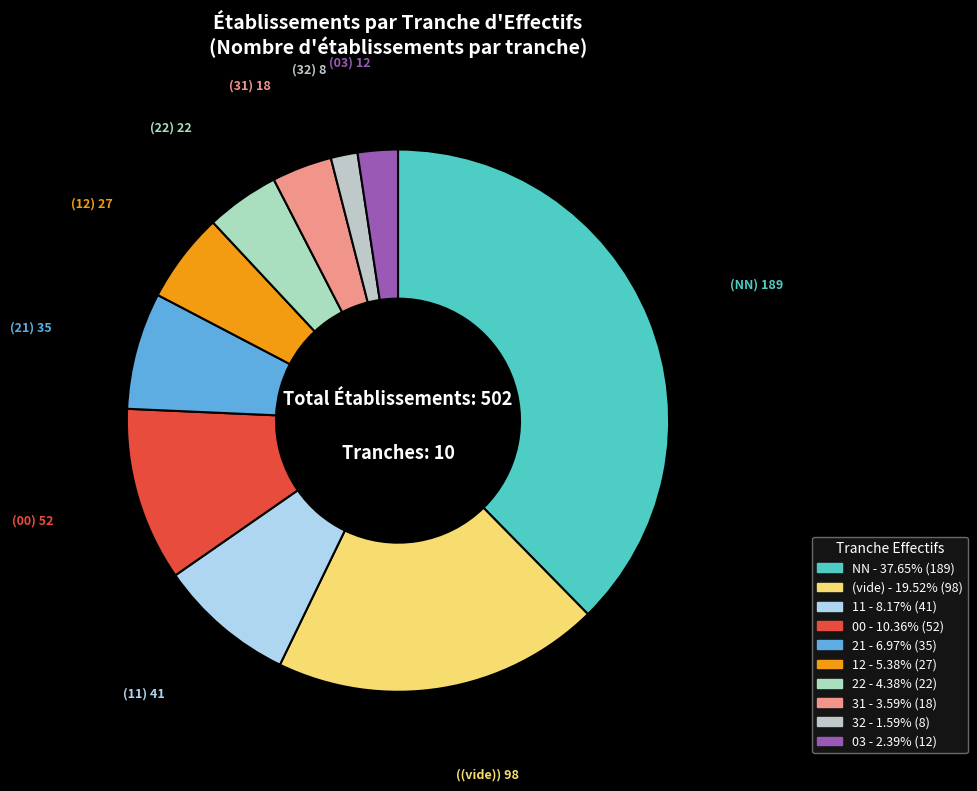

Count the number of slices in the pie.

10